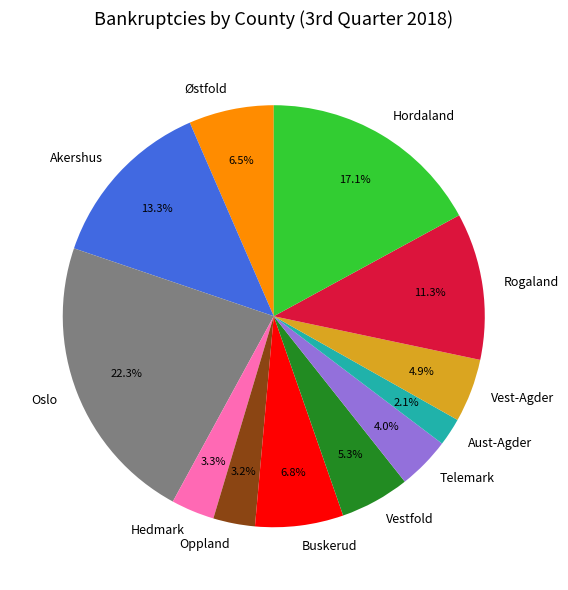

To the nearest percent, what is the average slice percentage?

8%